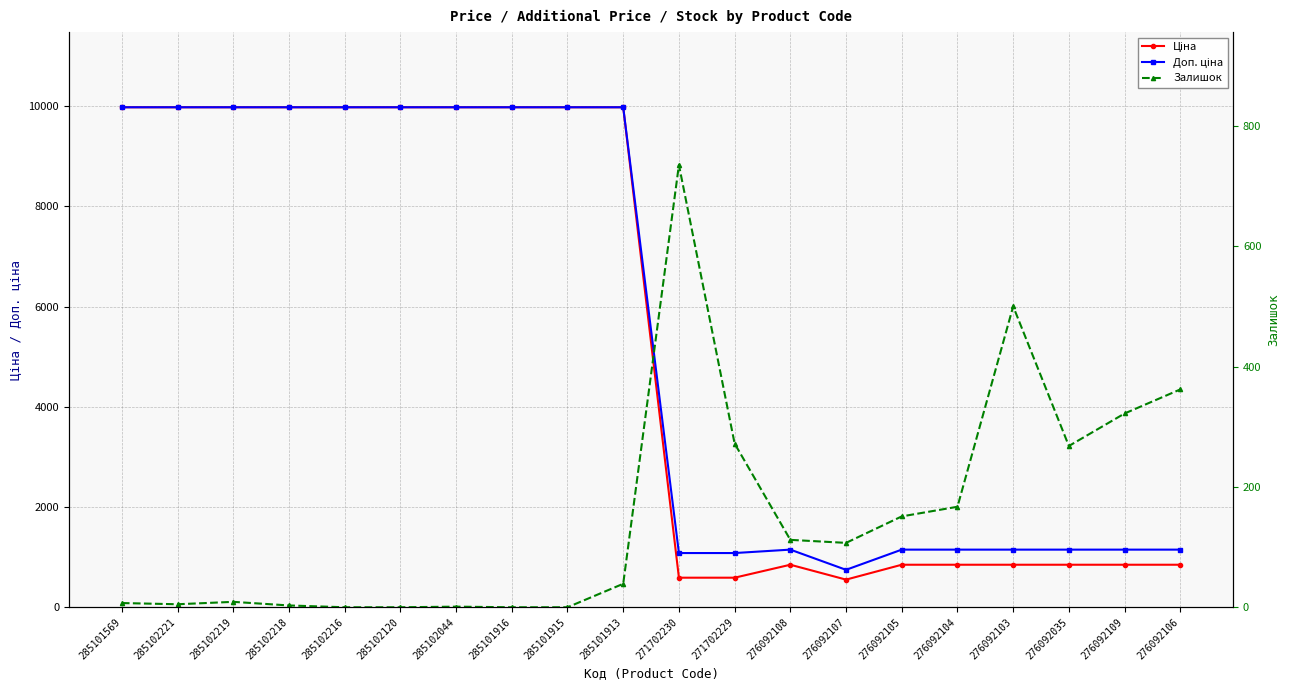

Does the chart have visible grid lines?

Yes